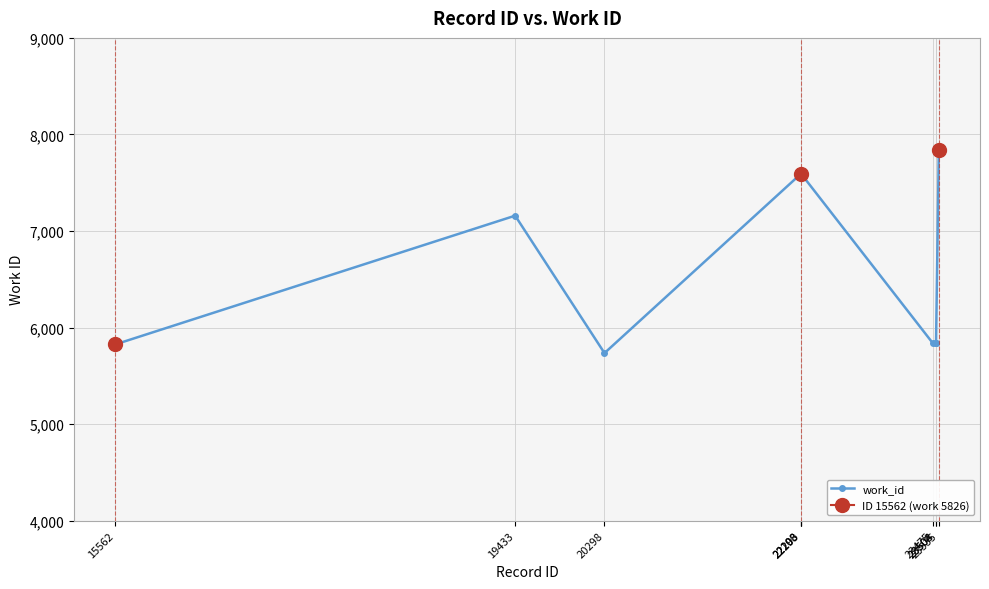

What is the value of the work_id point at the 3rd from the left?

5736